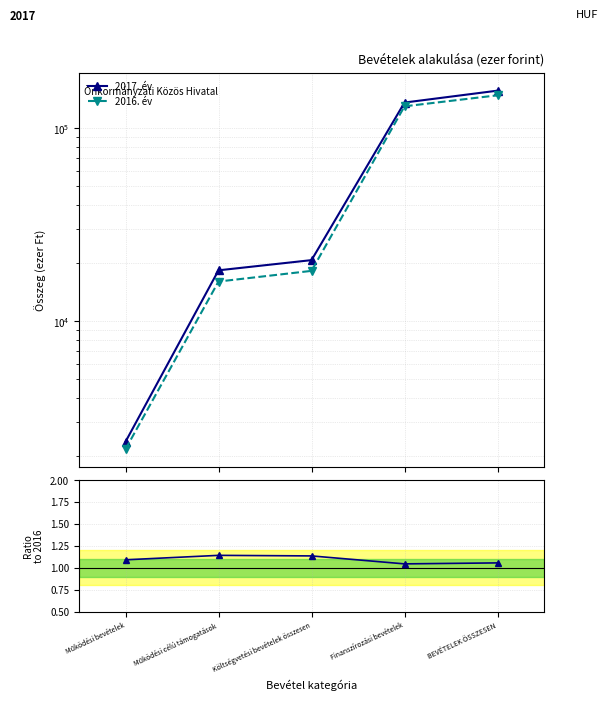

List the labels in order of Ratio 2017/2016 value, largest first.

Működési célú támogatások, Költségvetési bevételek összesen, Működési bevételek, BEVÉTELEK ÖSSZESEN, Finanszírozási bevételek